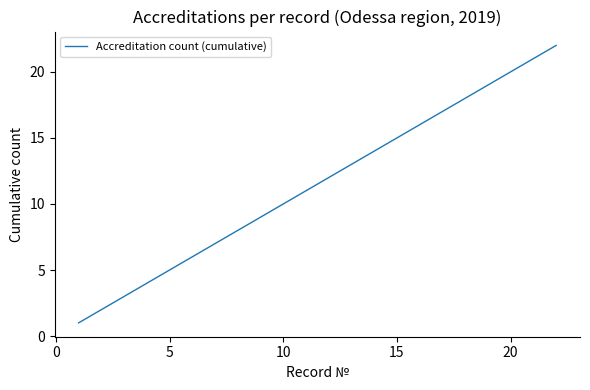

What is the difference between the maximum and minimum values?

21